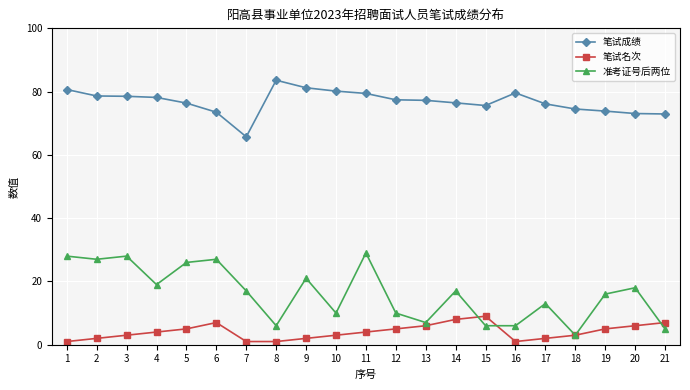

What is the spread (max minus min) of values at 18?

71.5